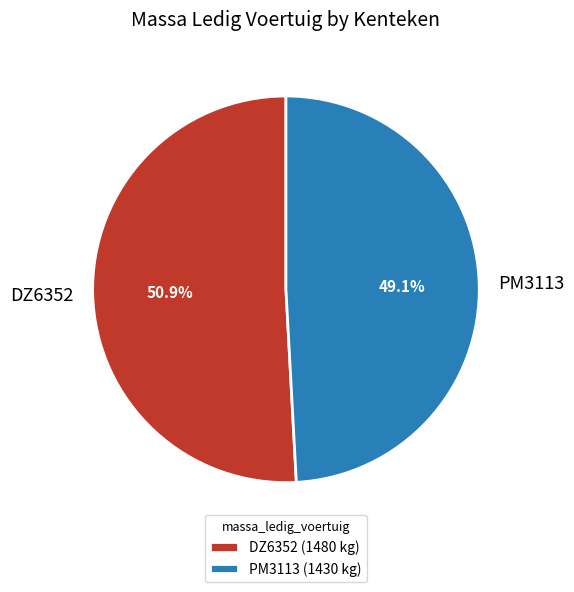

To the nearest percent, what portion does PM3113 represent?

49%